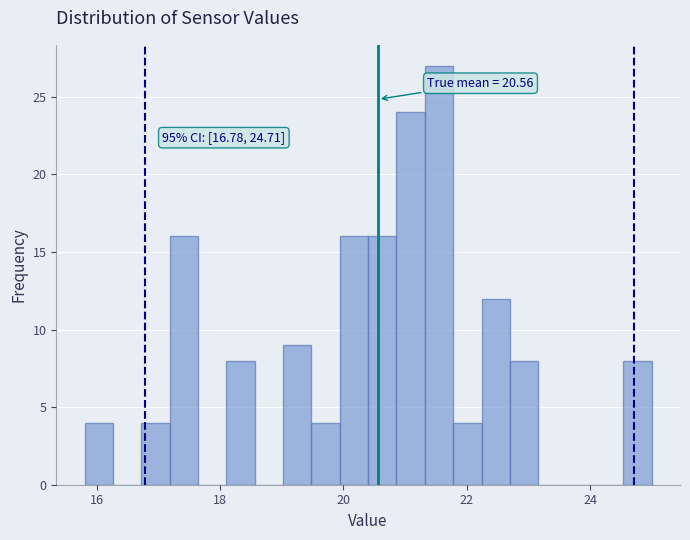

Around what value on the x-axis is the tallest bar? Give the approximate position of its centre, as read against the axis.

21.6